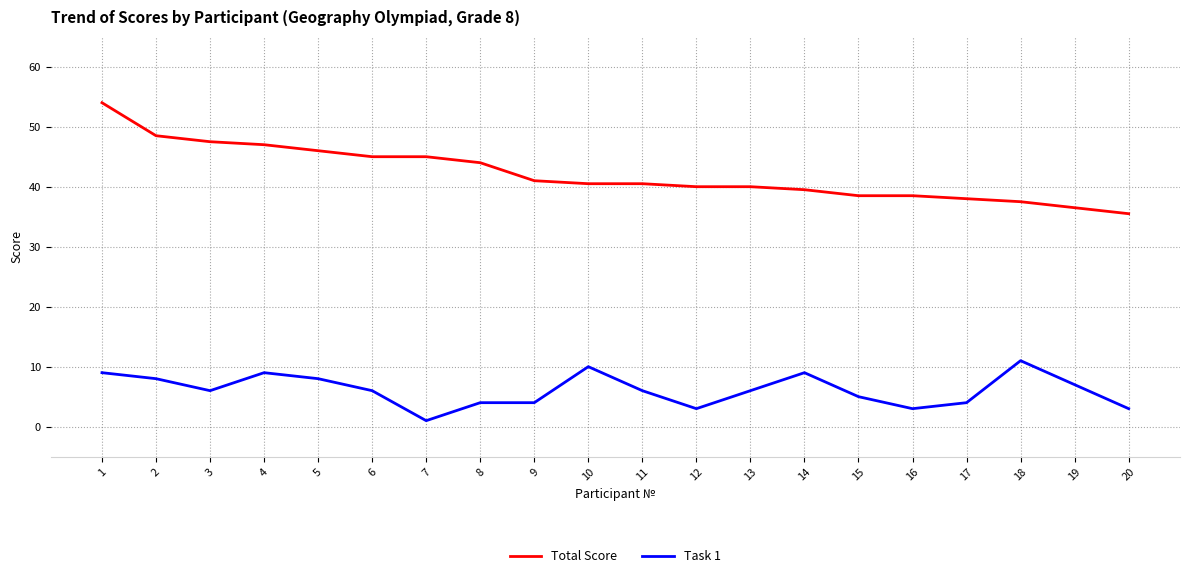

Read the Total Score value at 17.

38.0